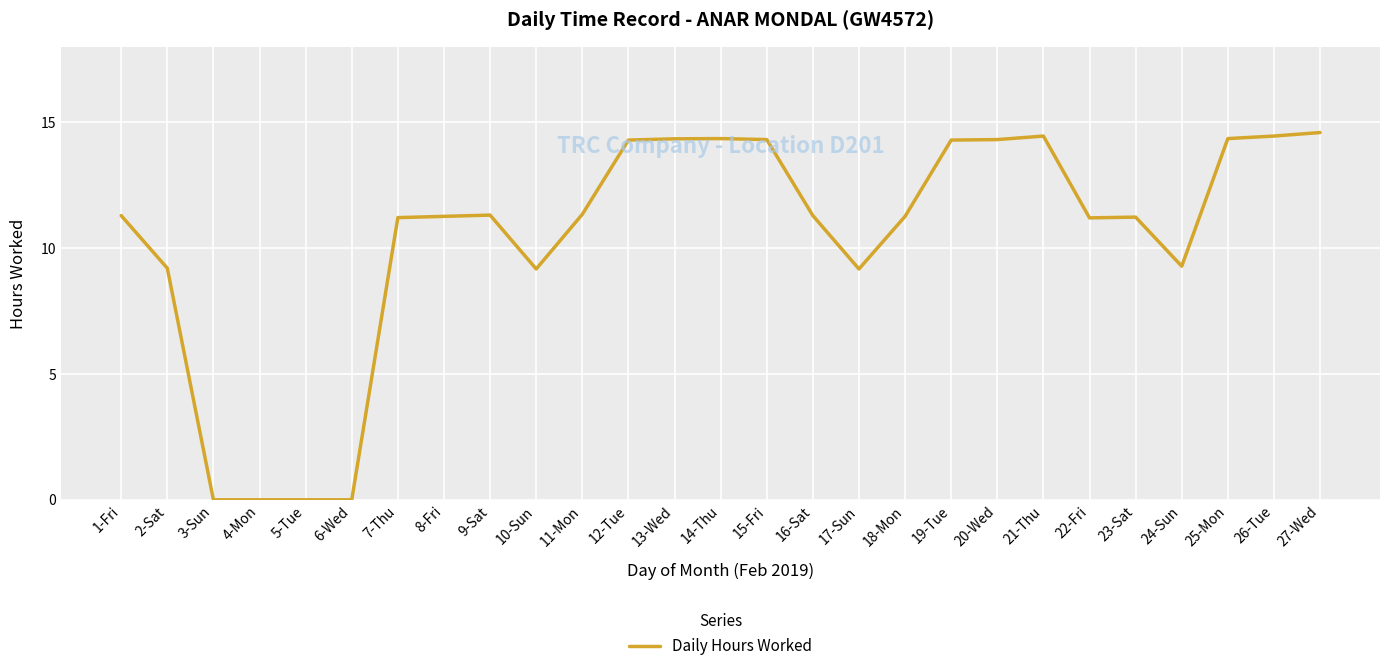

What is the greatest value displayed?

14.6